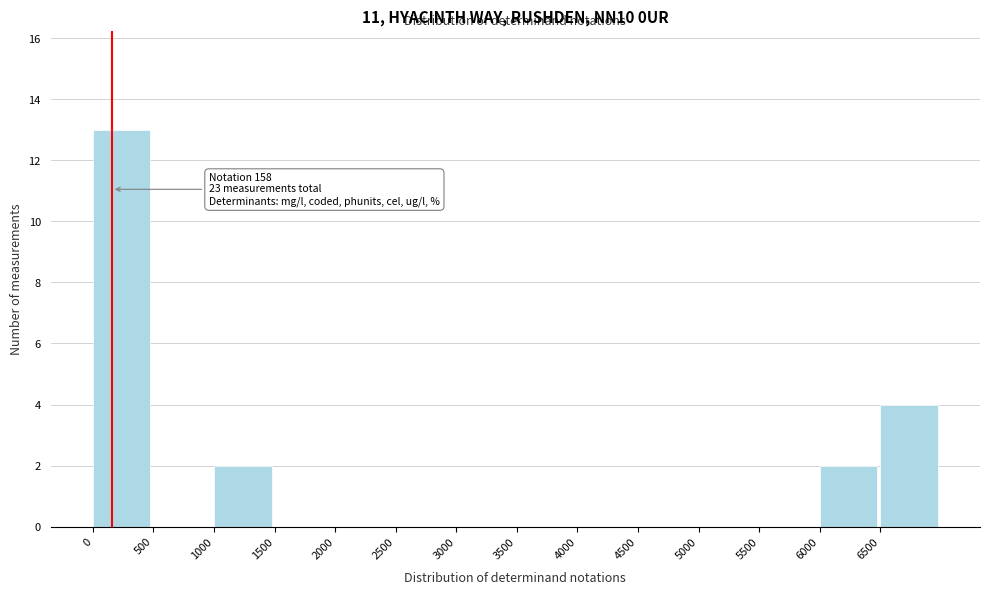

Over which range of the x-axis is the bar tallest?

0 to 500